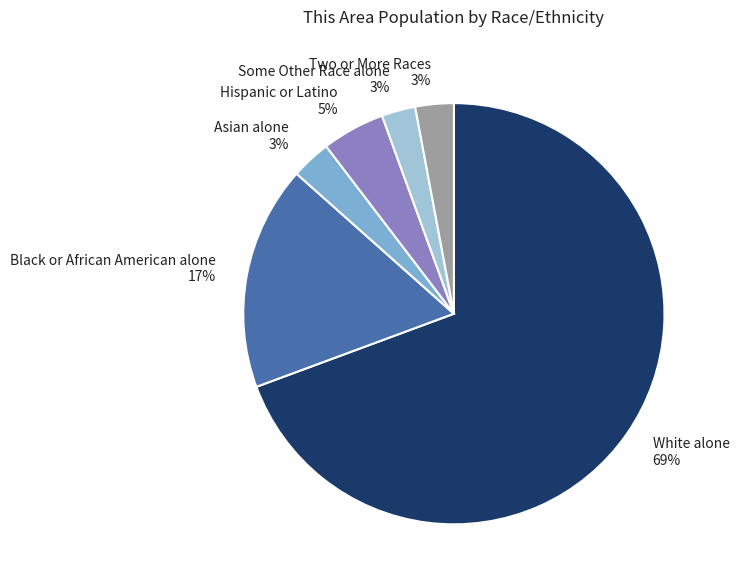

Is Black or African American alone the majority of the pie?

No